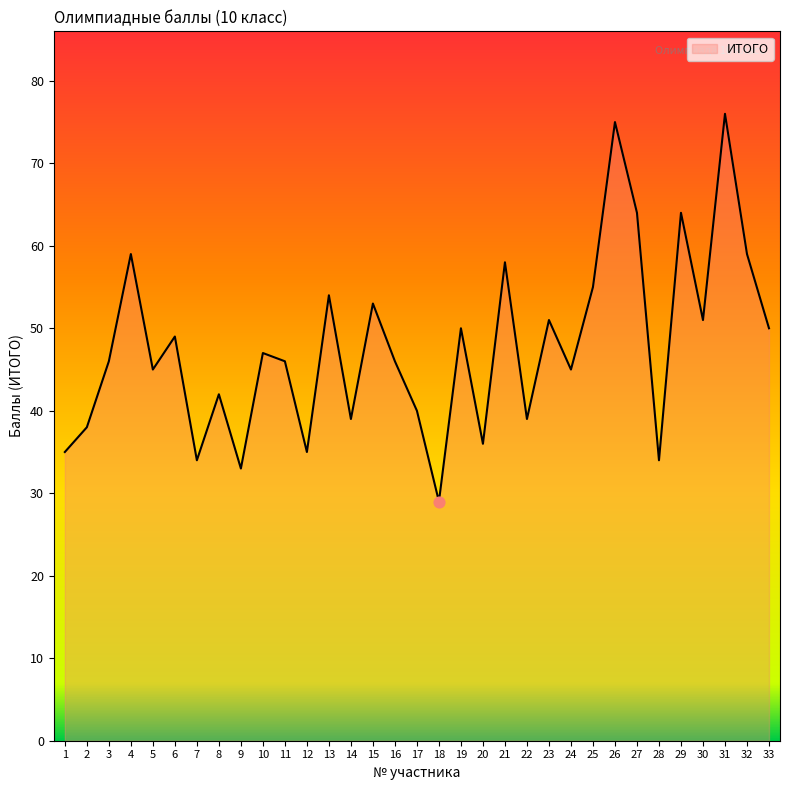

What is the change in value from 3 to 15?

+7